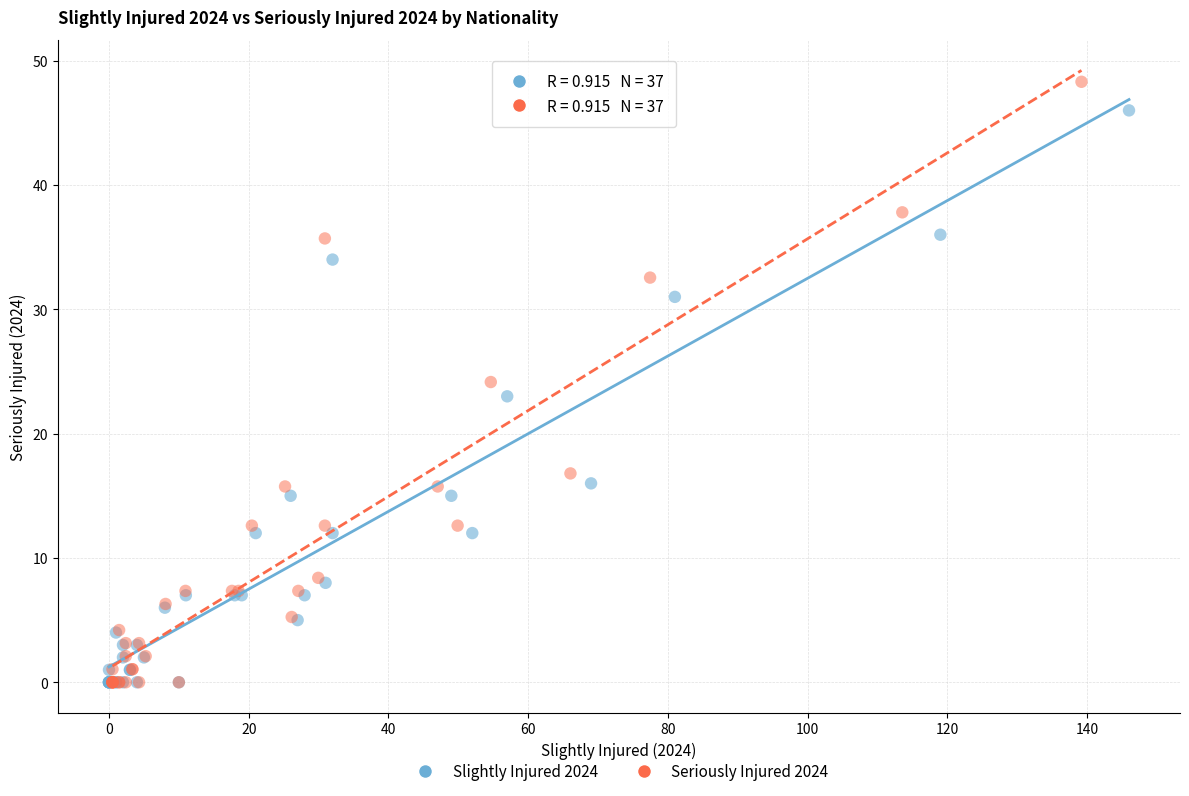

What are all the series names shown in the legend?

Slightly Injured 2024, Seriously Injured 2024